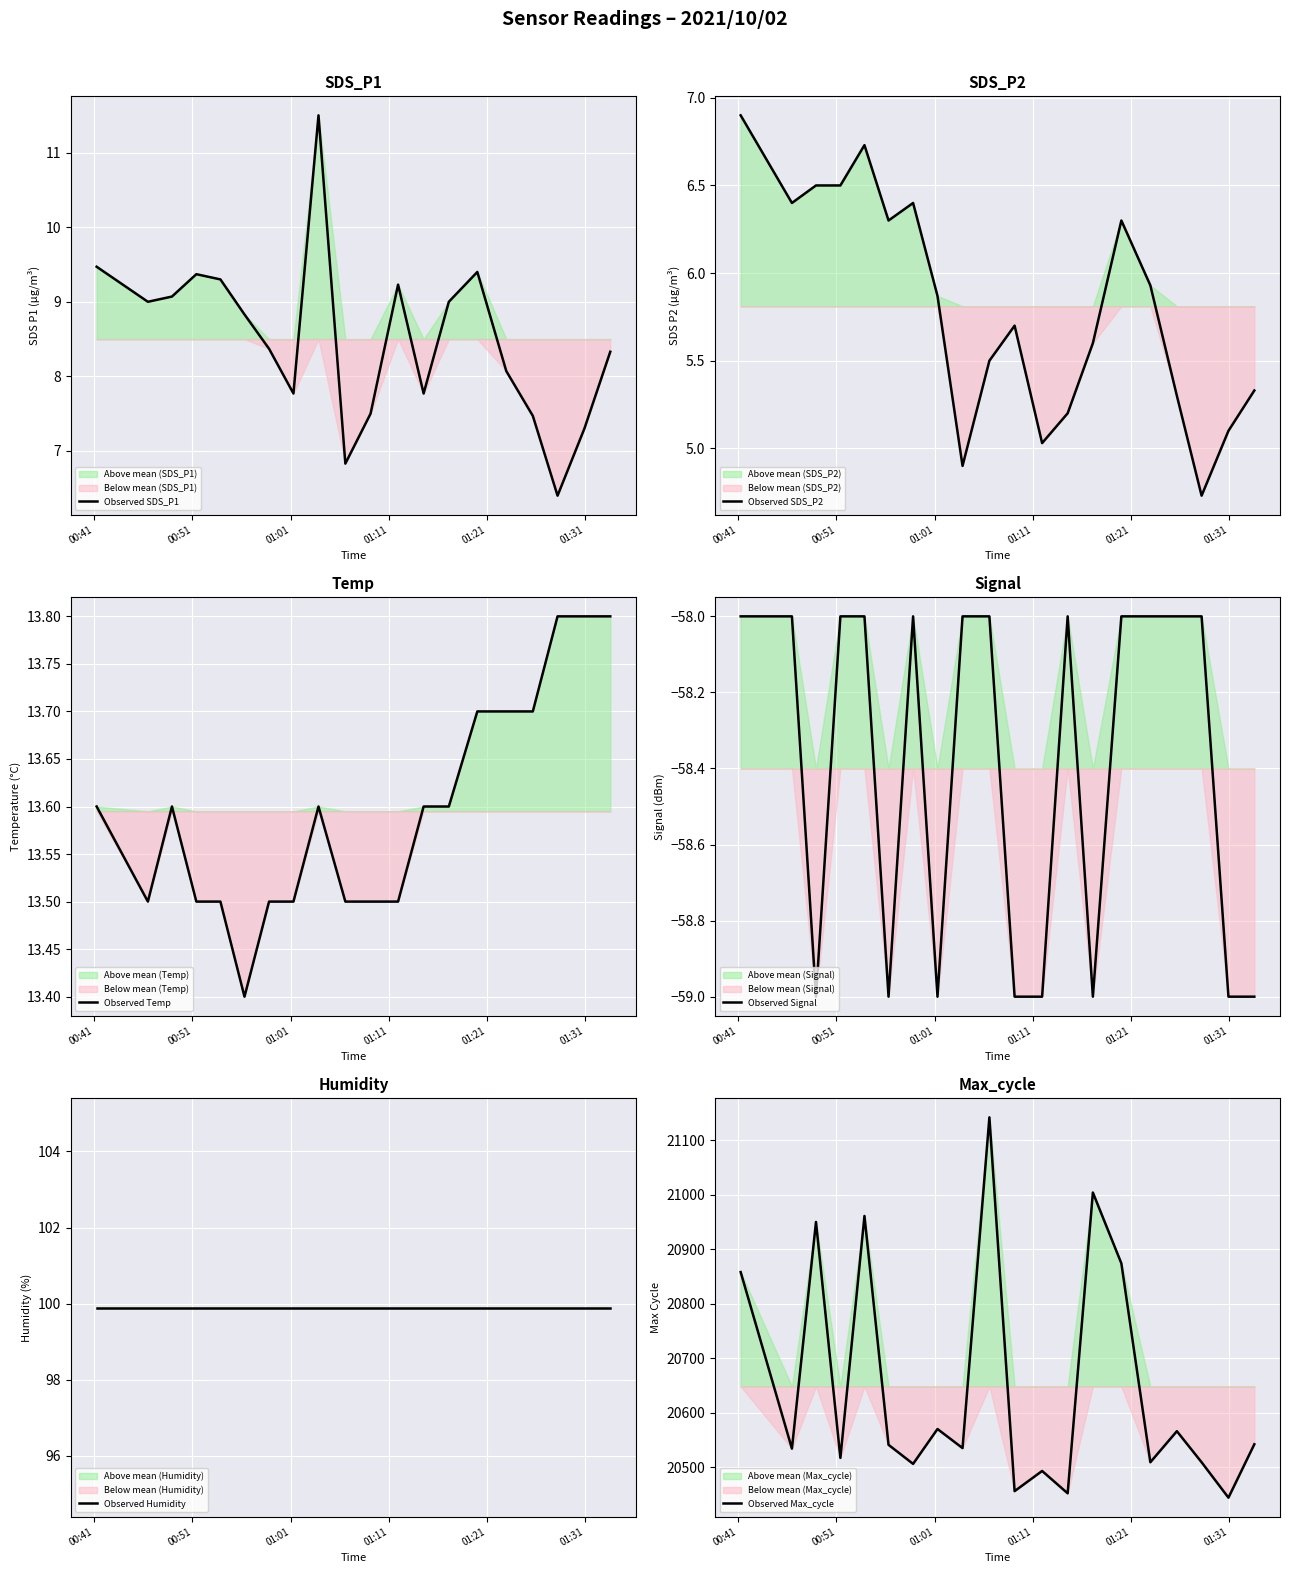

Is it true that Observed Signal equals -94.6 at 01:11?

False